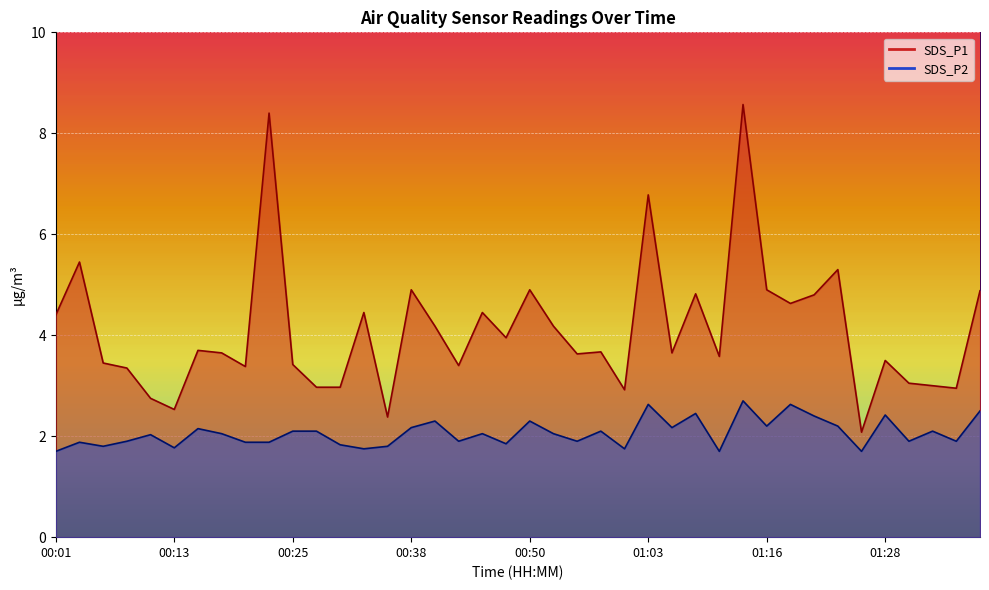

What is the difference between the second highest and minimum values in the SDS_P1 series?

6.3